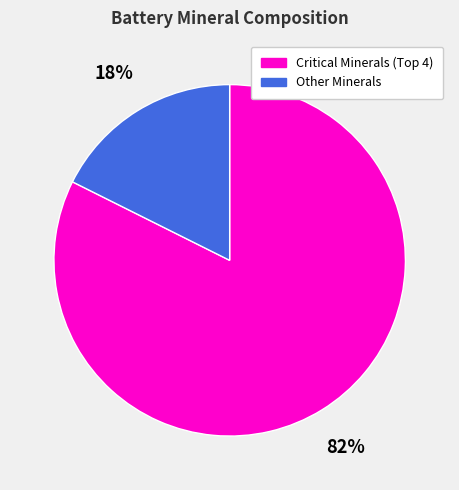

To the nearest percent, what is the average slice percentage?

50%